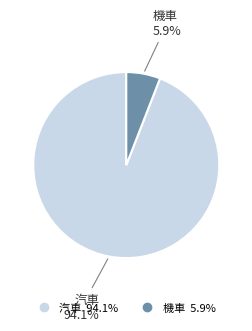

Which slice represents more than half of the pie?

汽車